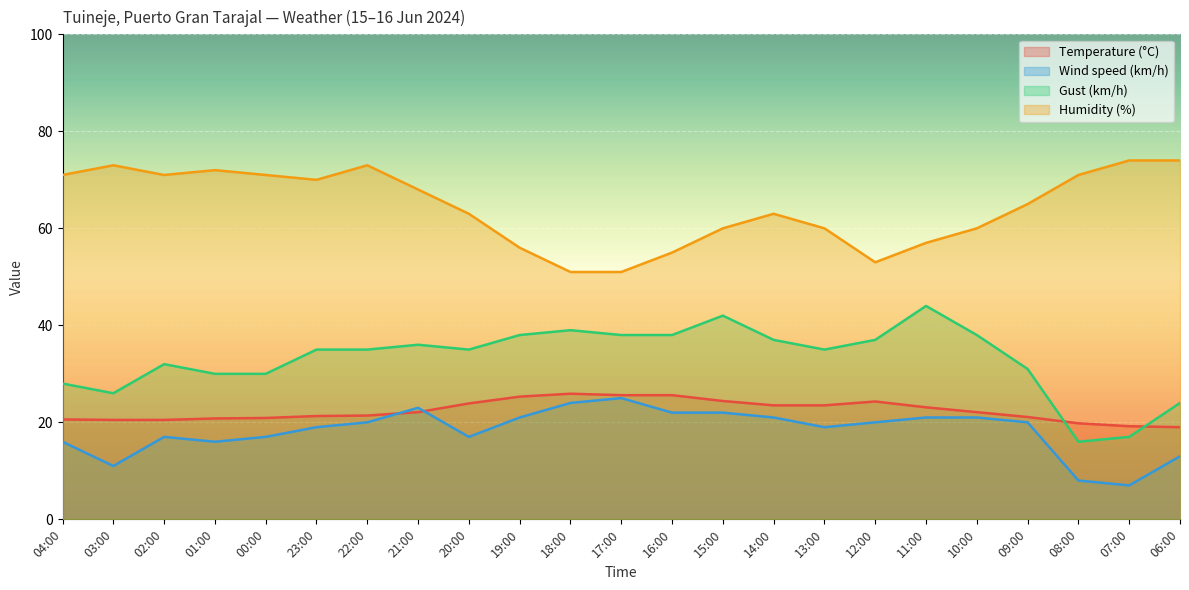

What is the spread (max minus min) of values at 21:00?

45.9